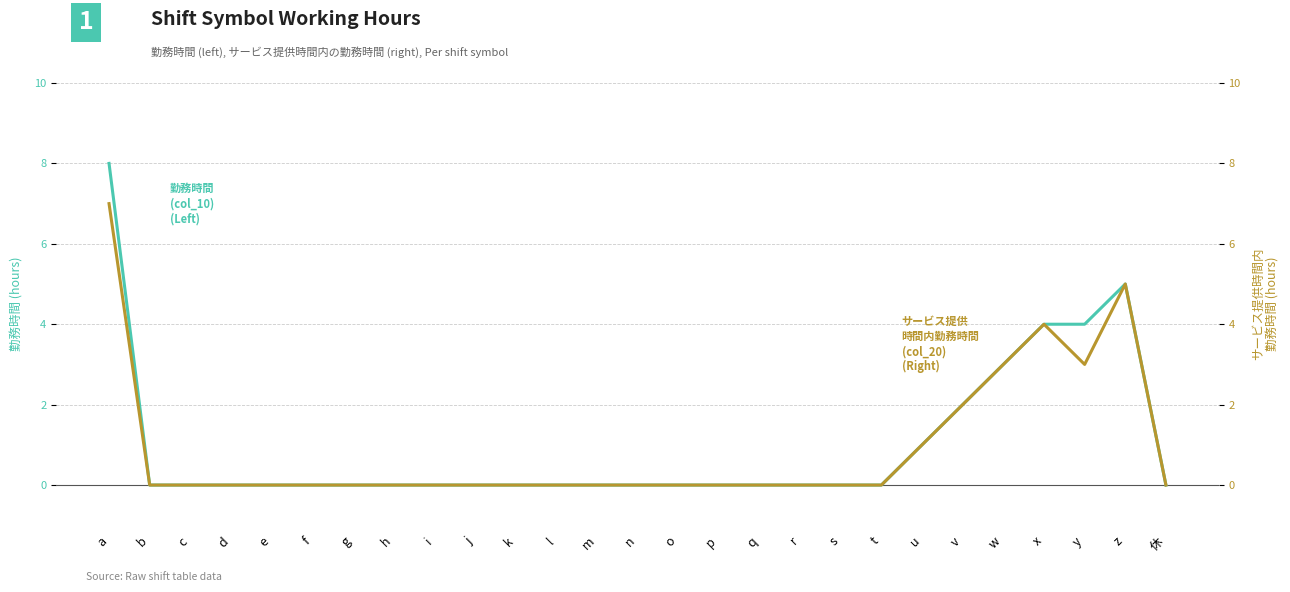

Which category has the lowest value across all series?

b